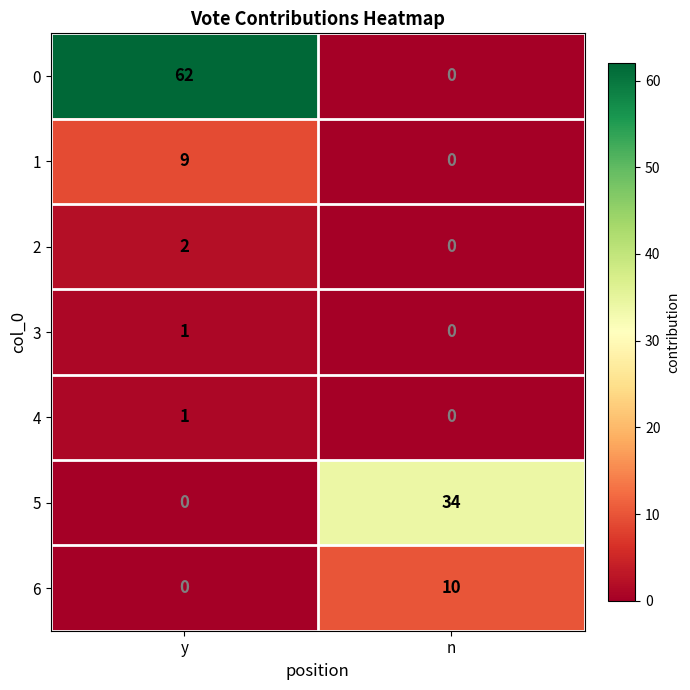

What is the total value across all series at y?

75